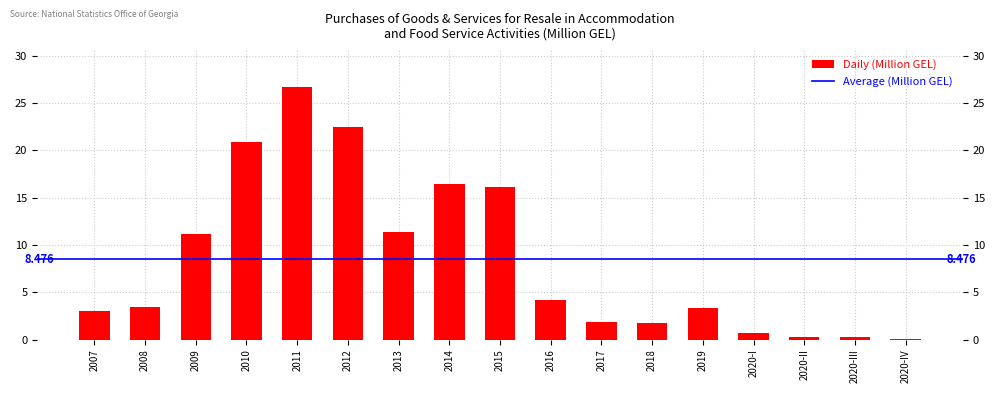

What is the label of the 3rd bar from the left?

2009